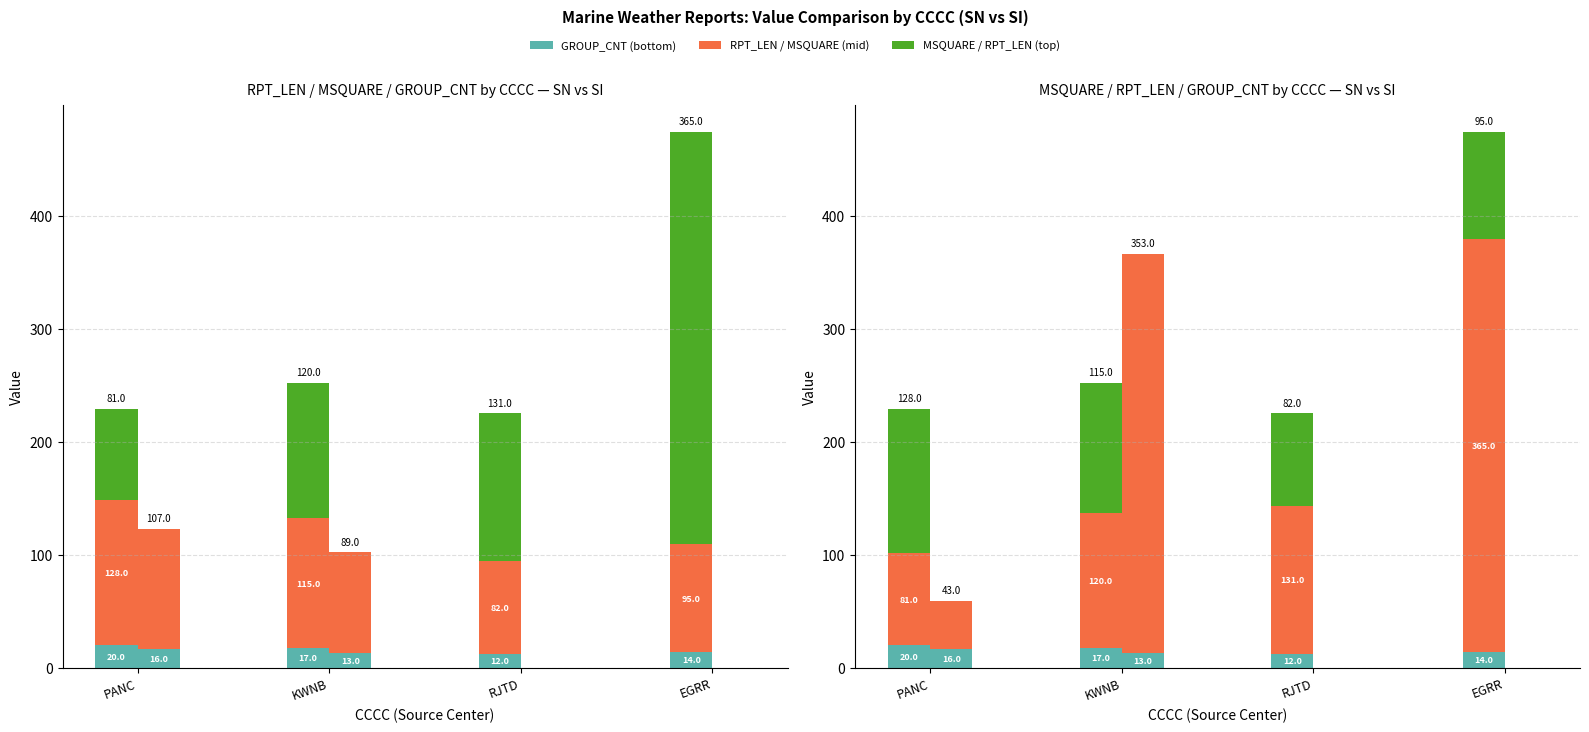

What is the label of the 1st bar from the left?

PANC